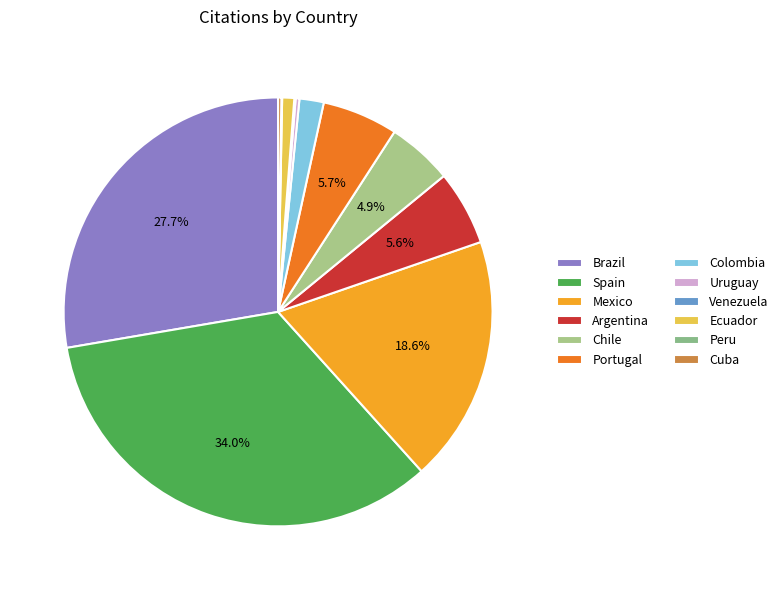

What percentage is the Argentina slice, to the nearest percent?

6%